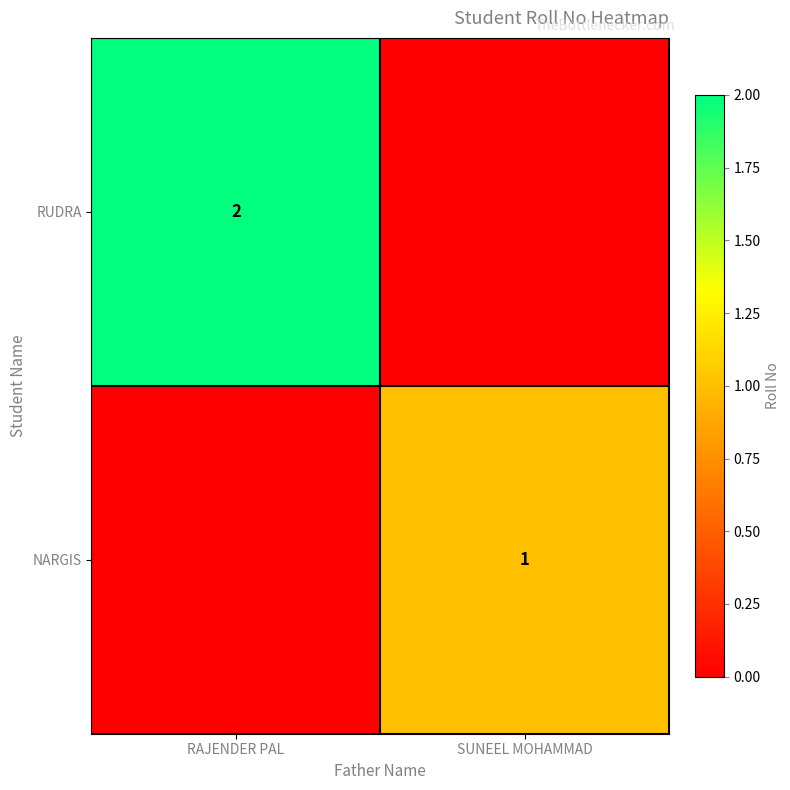

Is it true that NARGIS equals 2 at SUNEEL MOHAMMAD?

False